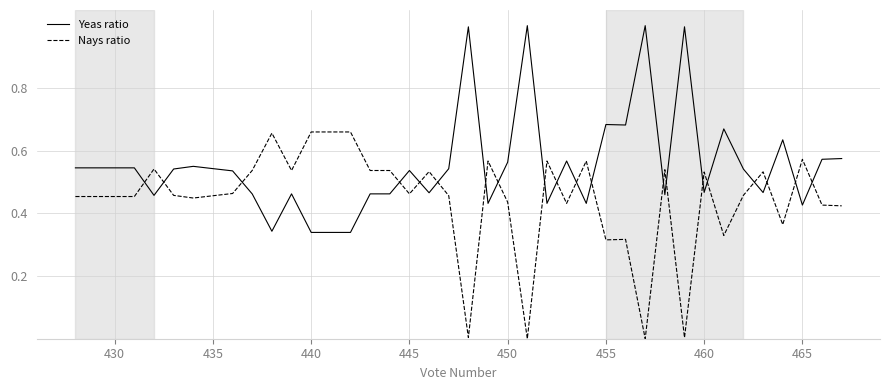

List the series in order of their peak value, lowest first.

Nays ratio, Yeas ratio